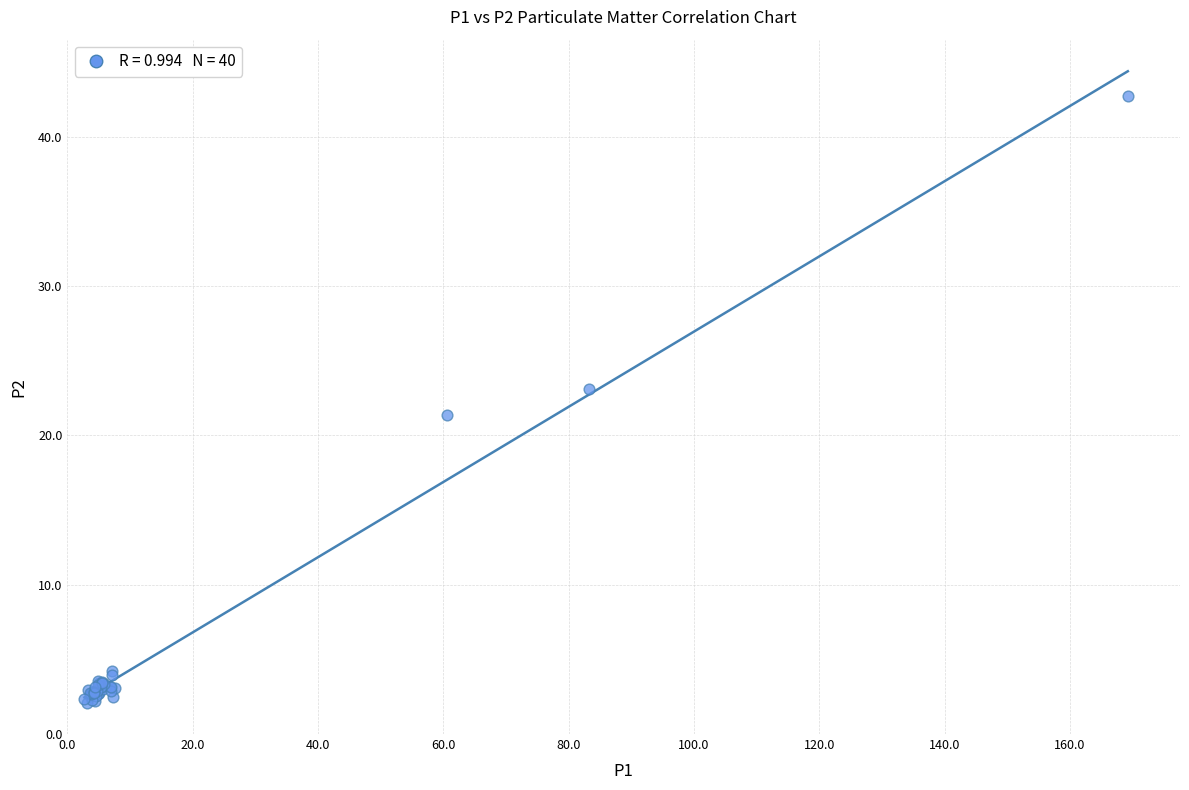

What Y value in the scatter plot is closest to 22?

21.4